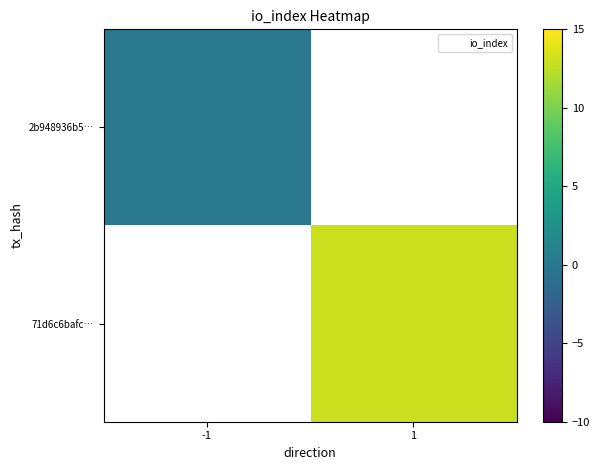

How many data points does each series have?

2